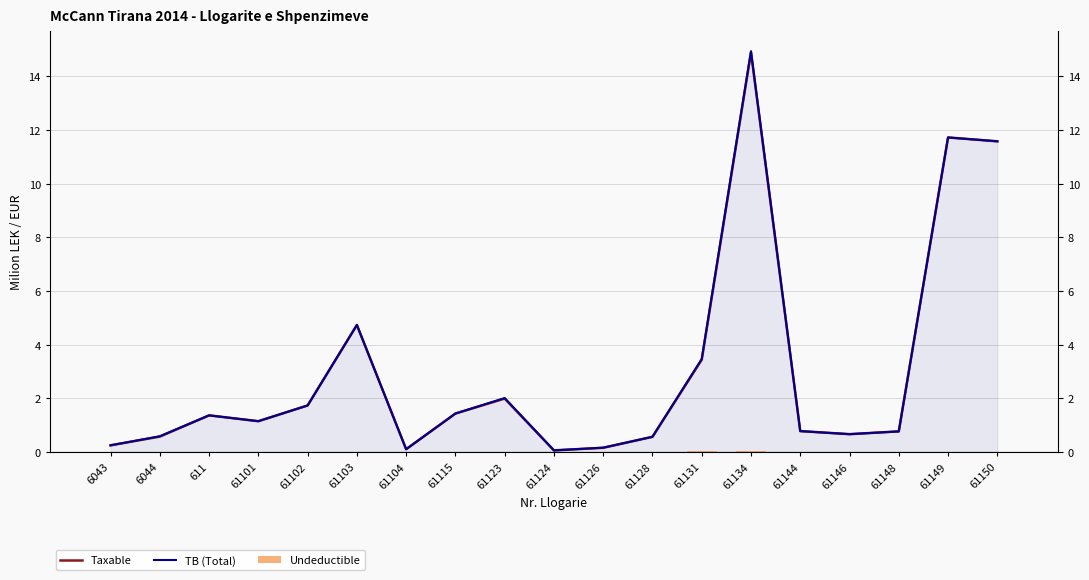

How many series are shown in this chart?

3